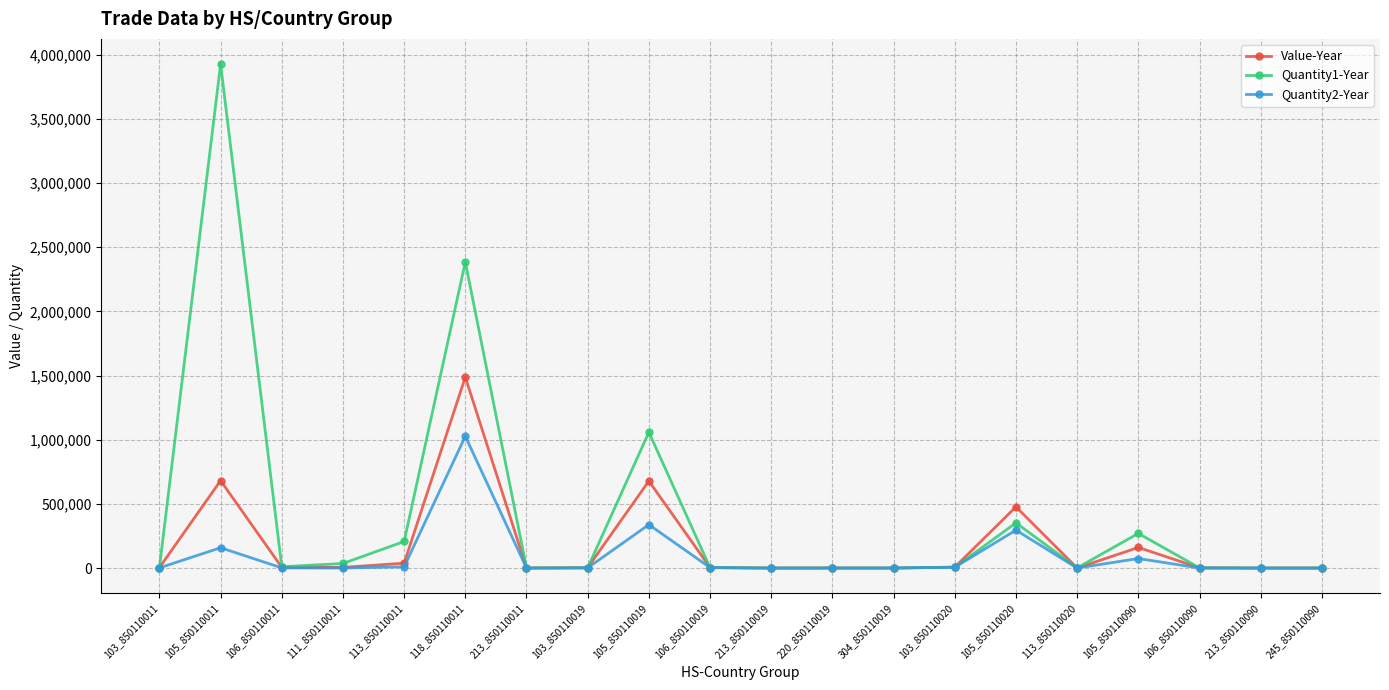

What is the average value of the Quantity1-Year series?

413195